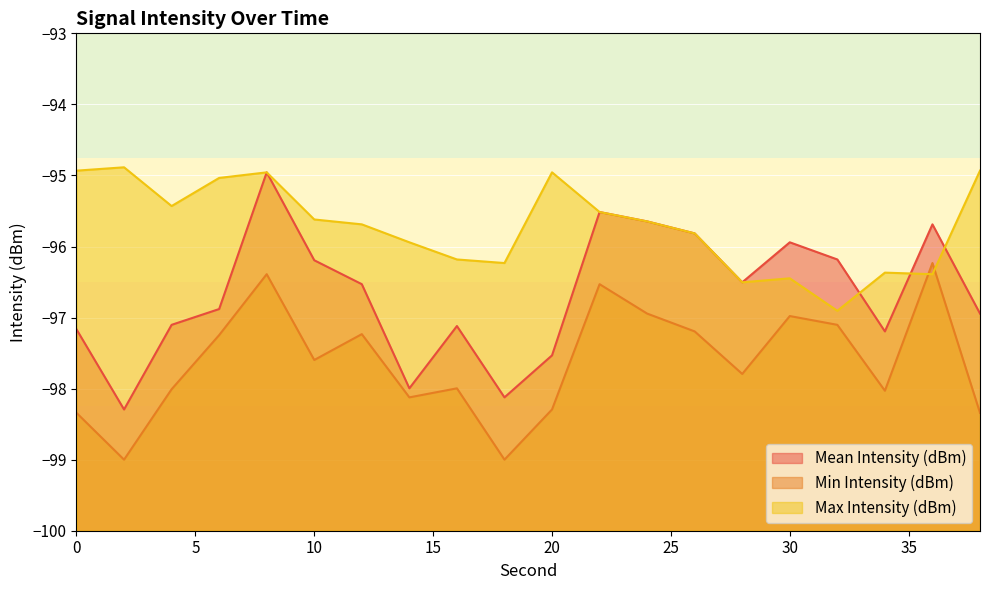

At which category does Mean Intensity (dBm) reach its first local peak?

8